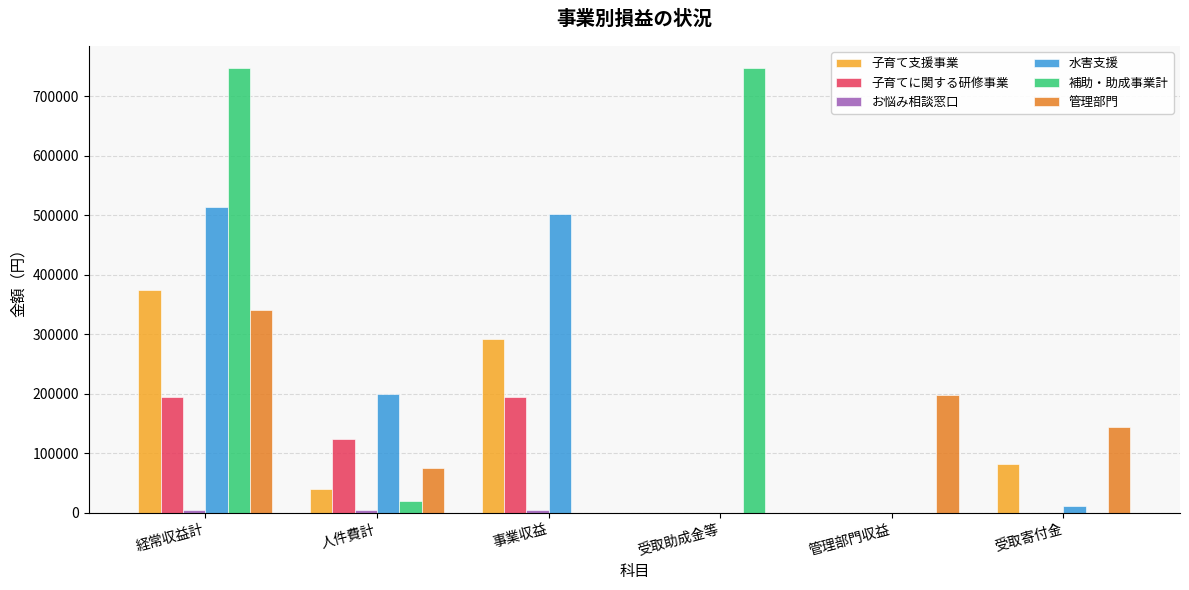

What is the average value of the 水害支援 series?

204485